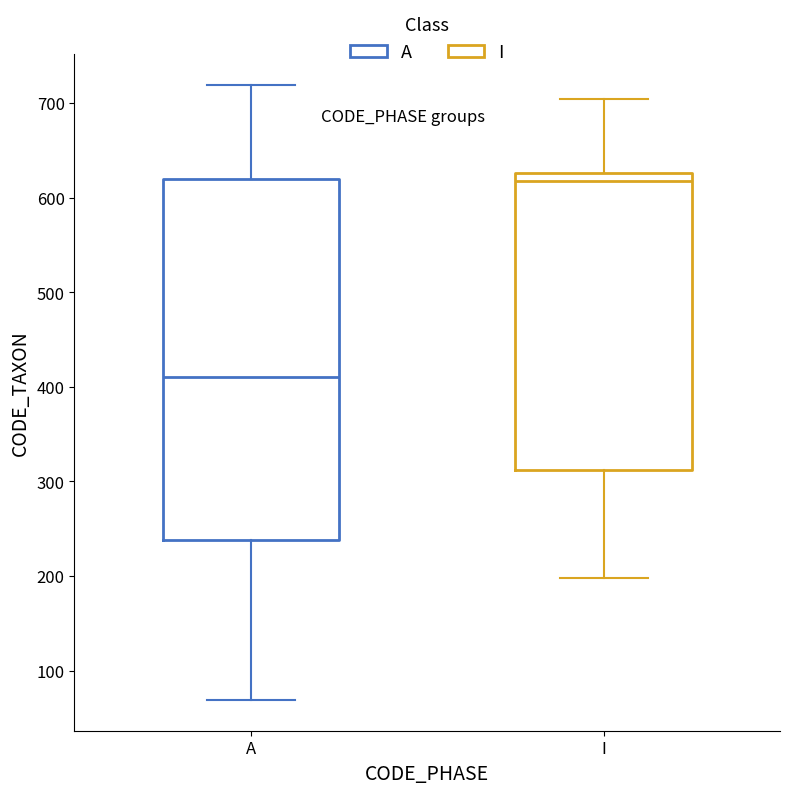

Where is the upper edge of the box for A on the y-axis? The values are not printed on the chart, so give them approximately, as read against the axis.

620